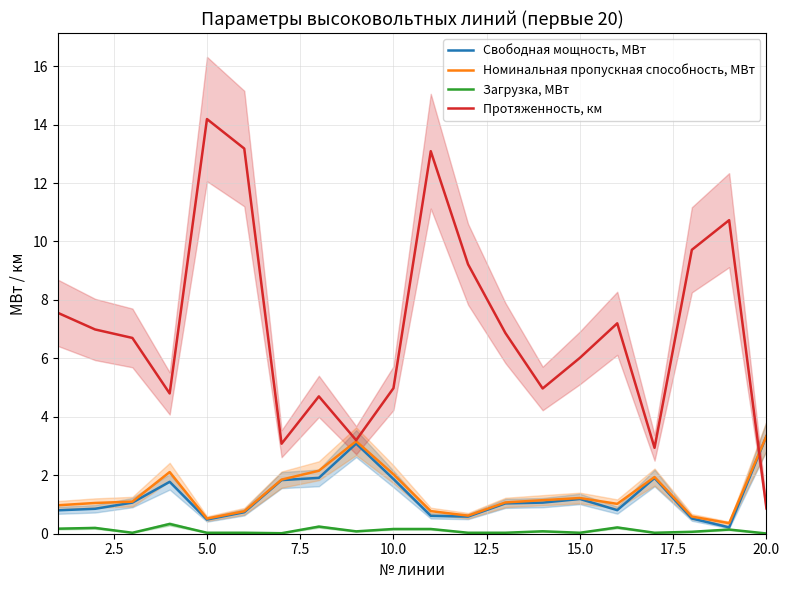

The Протяженность, км series shows 5.0 at 10.0. True or false?

True